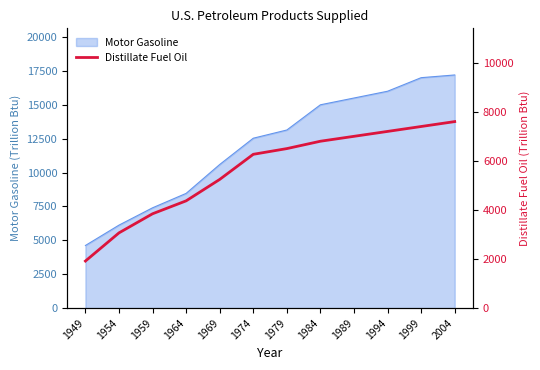

At which label does the data first exceed 6500?

1984